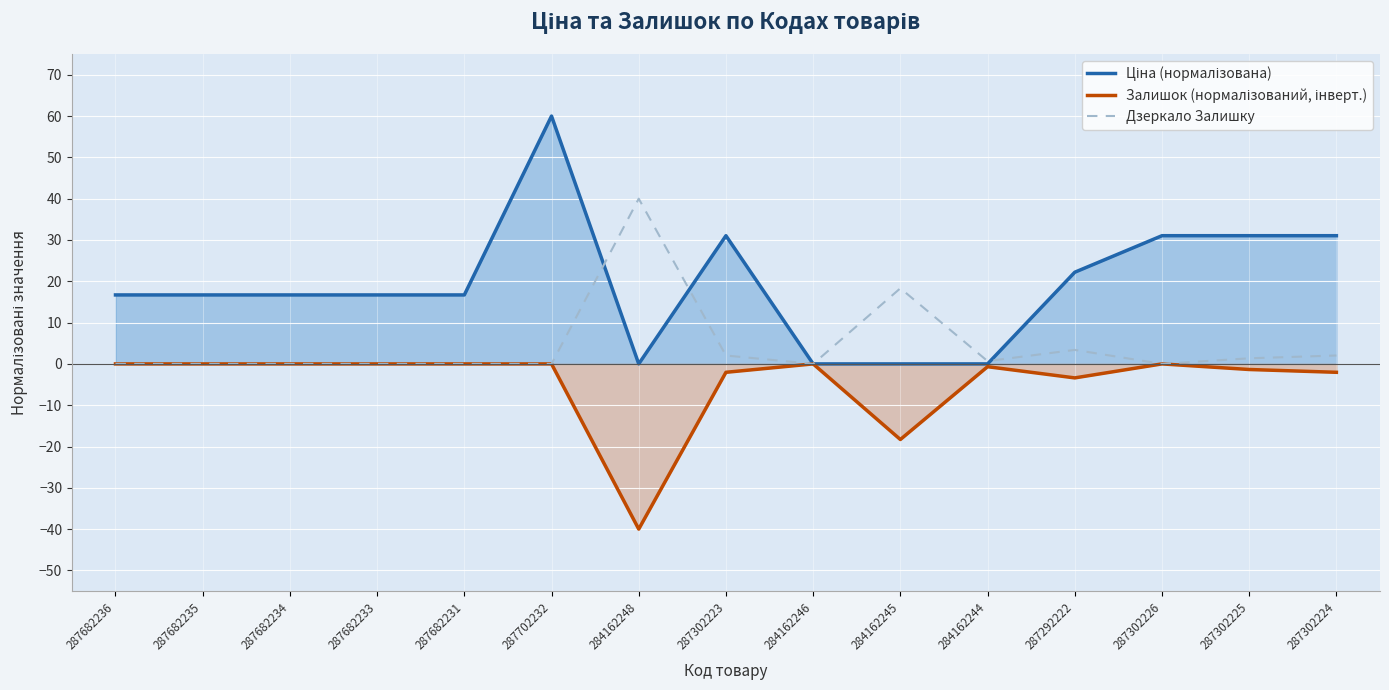

Does the chart display data point markers on the line(s)?

No